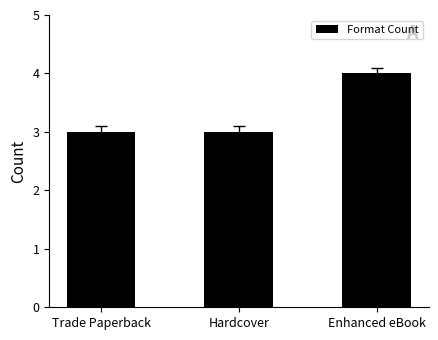

Count the values in the range 3 to 4.

3